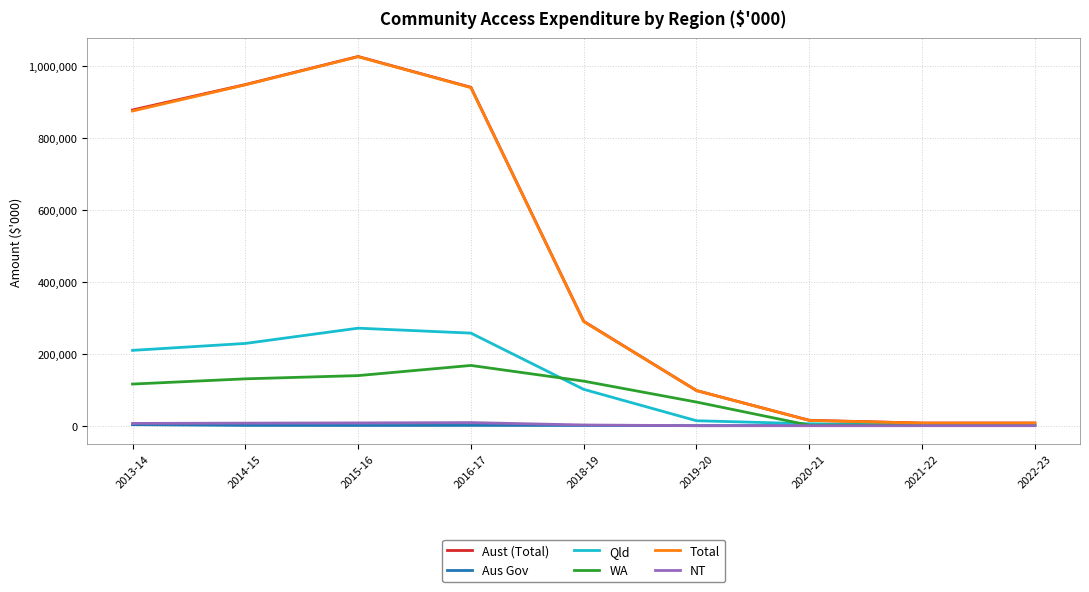

Which series has the widest spread of values?

Aust (Total)